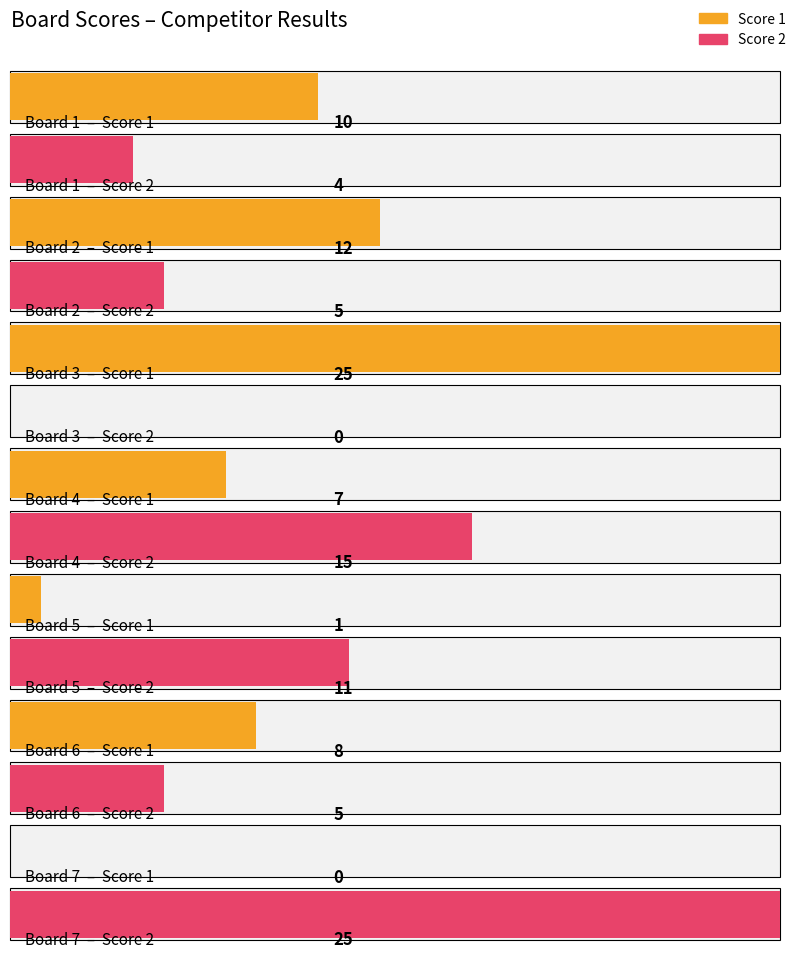

Count the number of categories in the chart.

7